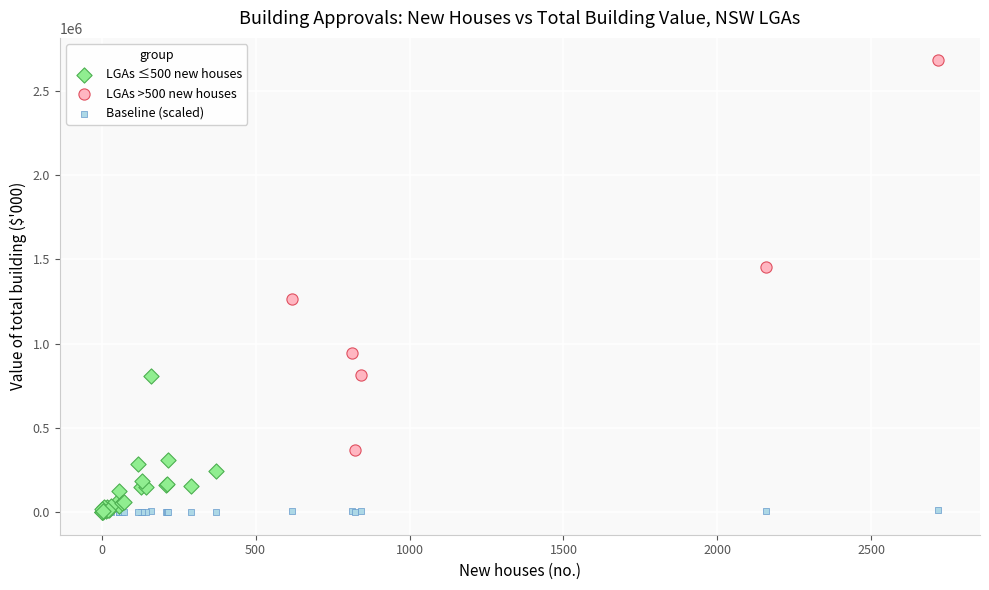

Which series reaches the maximum Y coordinate?

LGAs >500 new houses